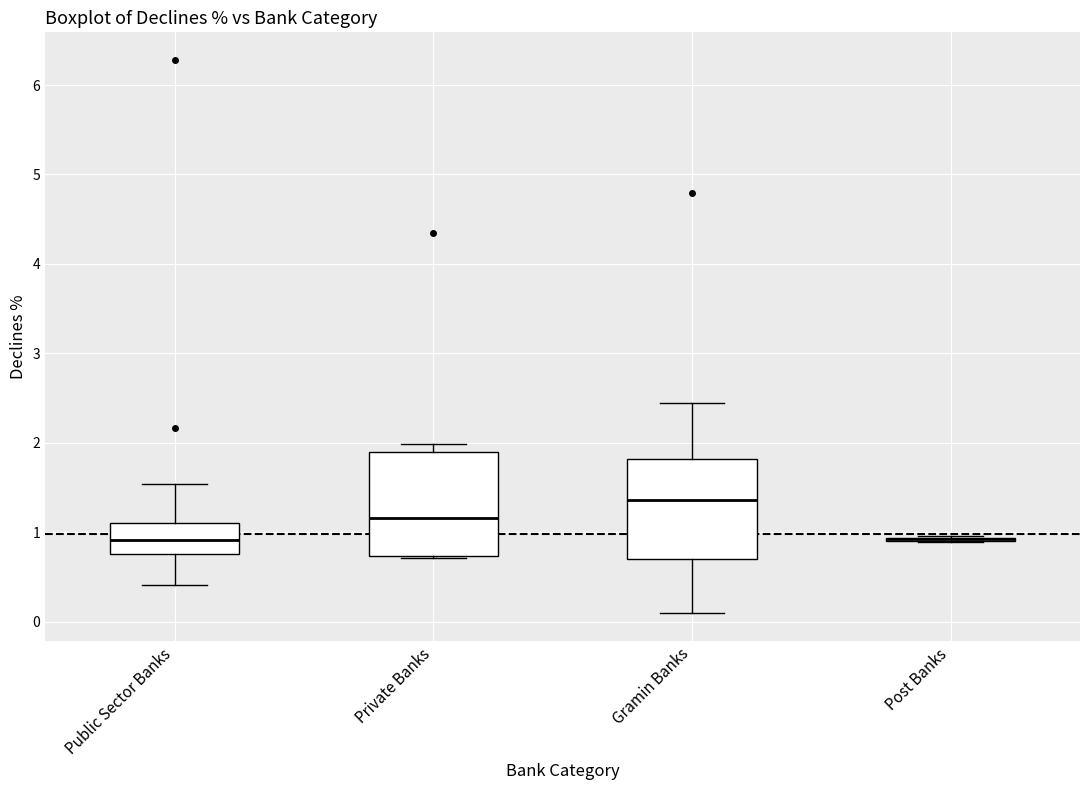

Reading left to right, read every box against the y-axis: the position of its median line, the range the box covers, and the ends of its whiskers. The values are not printed on the chart, so give them approximately, as read against the axis.

Public Sector Banks: median 0.9, box 0.8 to 1.1, whiskers 0.4 to 1.5
Private Banks: median 1.2, box 0.7 to 1.9, whiskers 0.7 to 2.0
Gramin Banks: median 1.4, box 0.7 to 1.8, whiskers 0.1 to 2.4
Post Banks: box collapsed to a line at 0.9, whiskers 0.9 to 1.0